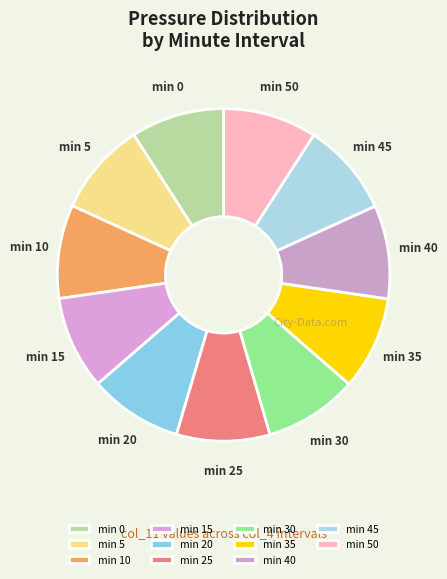

How many segments does this pie chart have?

11